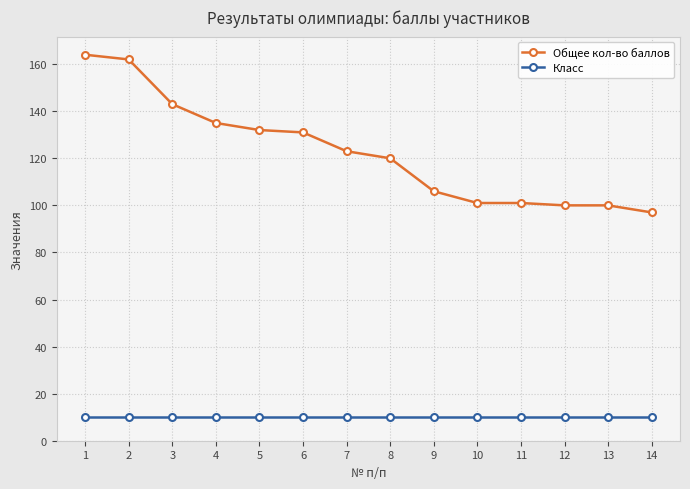

Between 6 and 14, which series saw the biggest shift?

Общее кол-во баллов